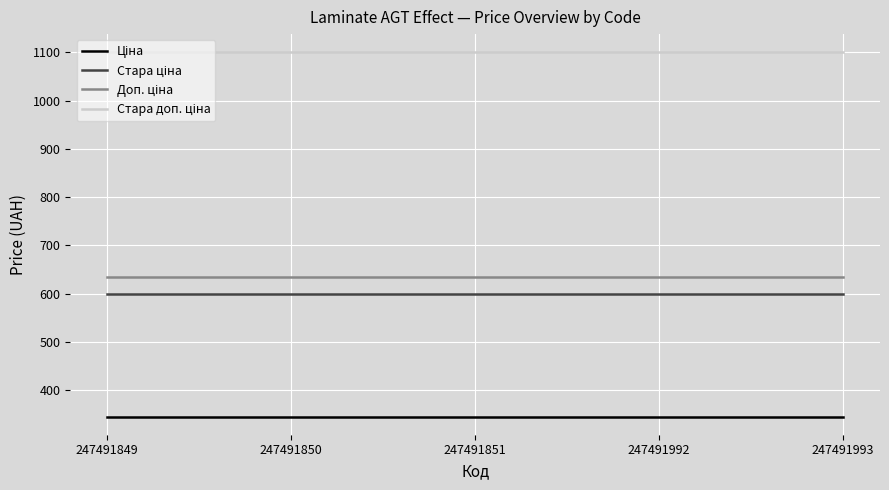

What is the smallest value displayed?

345.6